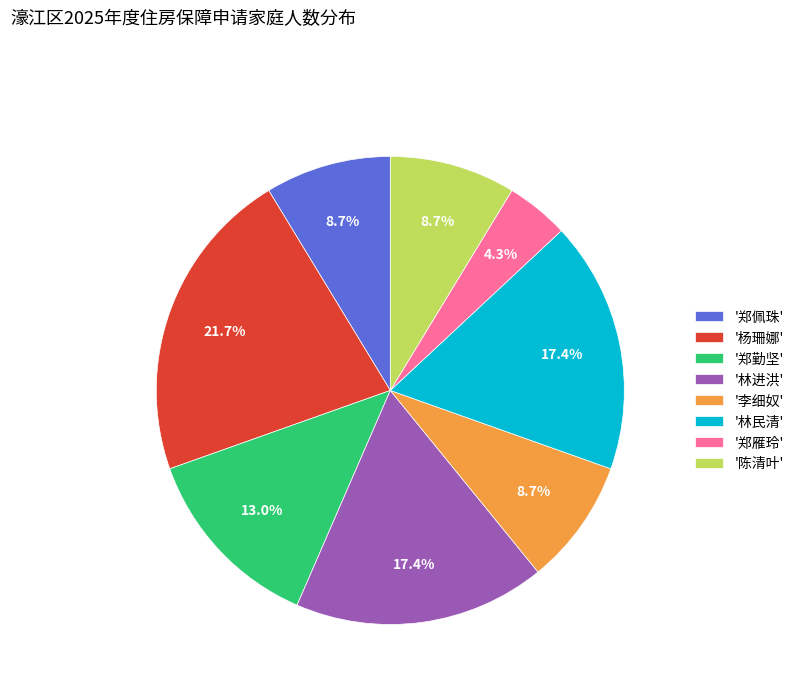

How many segments does this pie chart have?

8